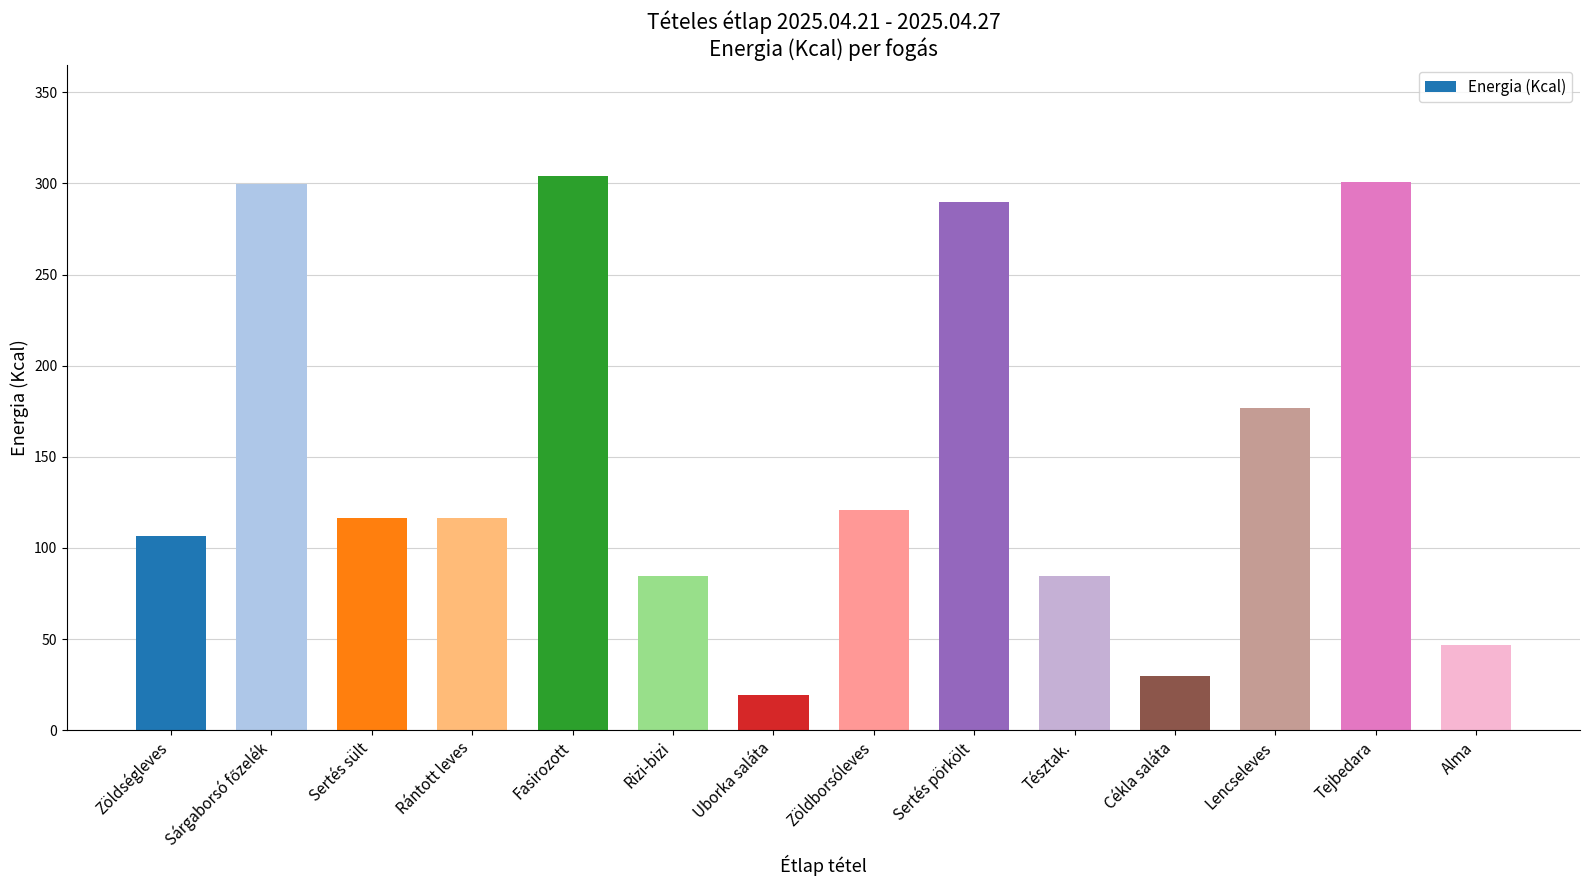

The chart shows a value of 423.3 at Fasirozott. True or false?

False